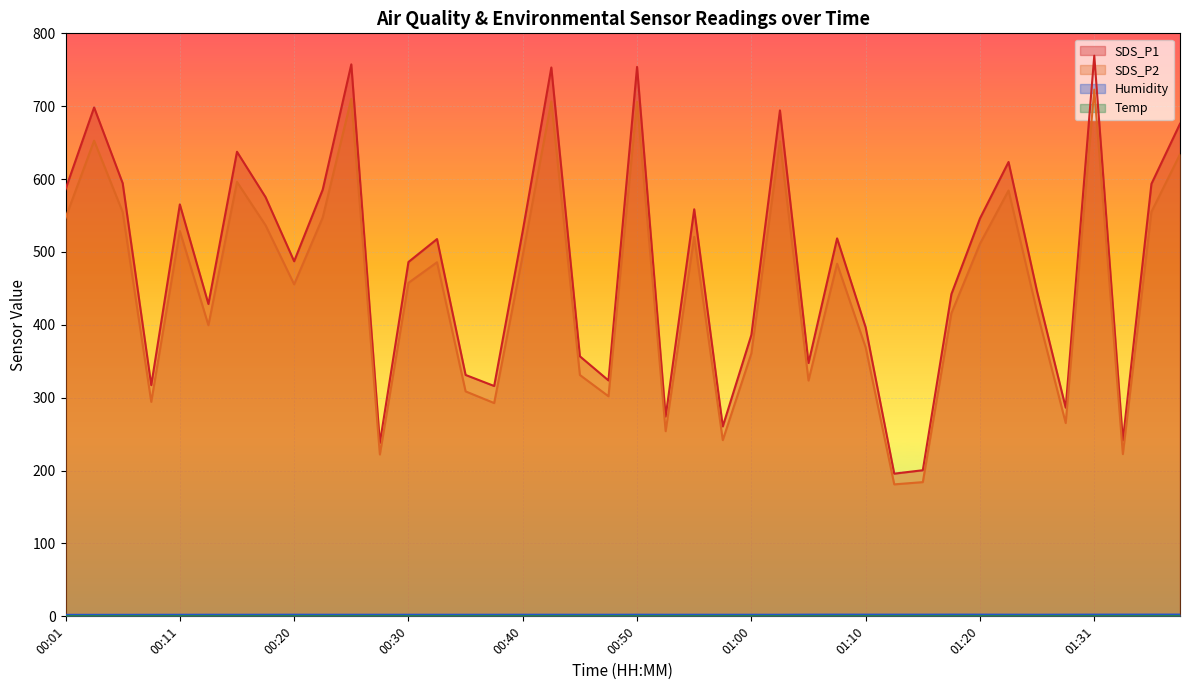

True or false: SDS_P1 and Humidity cross at least once.

False